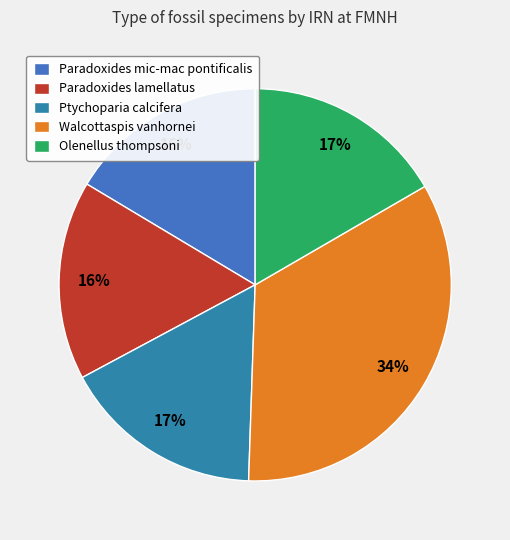

Rank the categories by value from highest to lowest.

Walcottaspis vanhornei, Olenellus thompsoni, Ptychoparia calcifera, Paradoxides mic-mac pontificalis, Paradoxides lamellatus